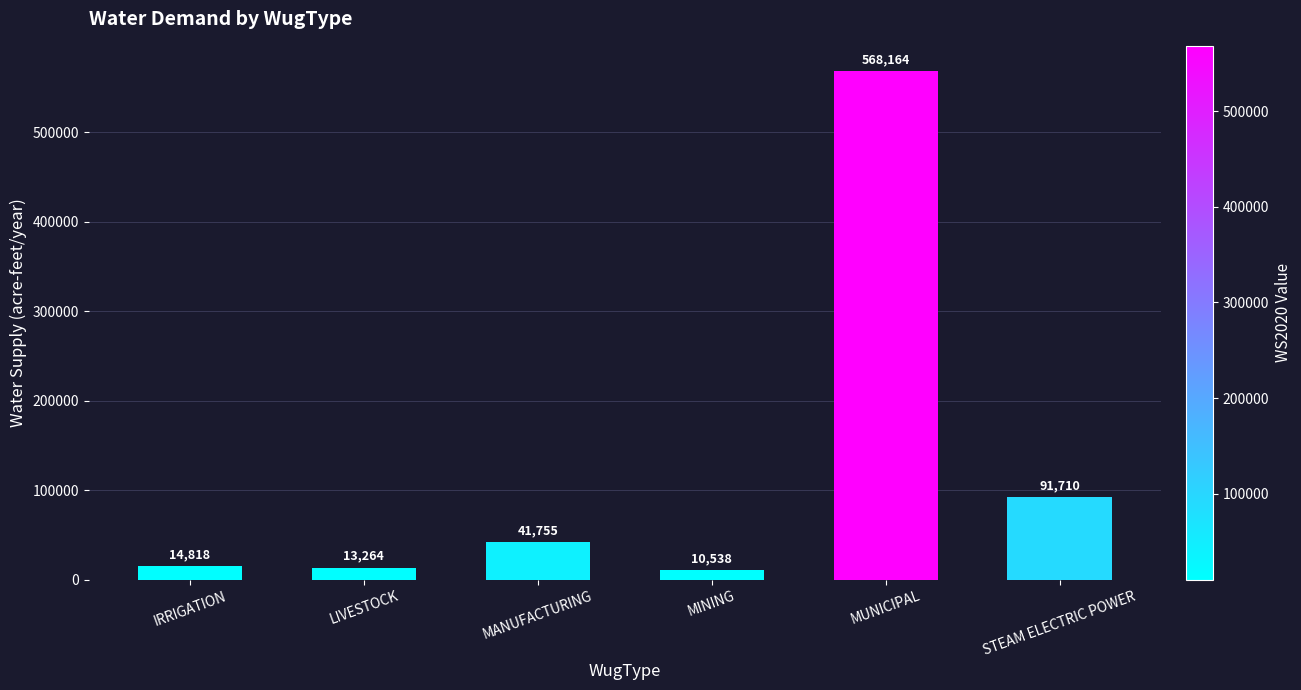

How many bars are there in total?

6